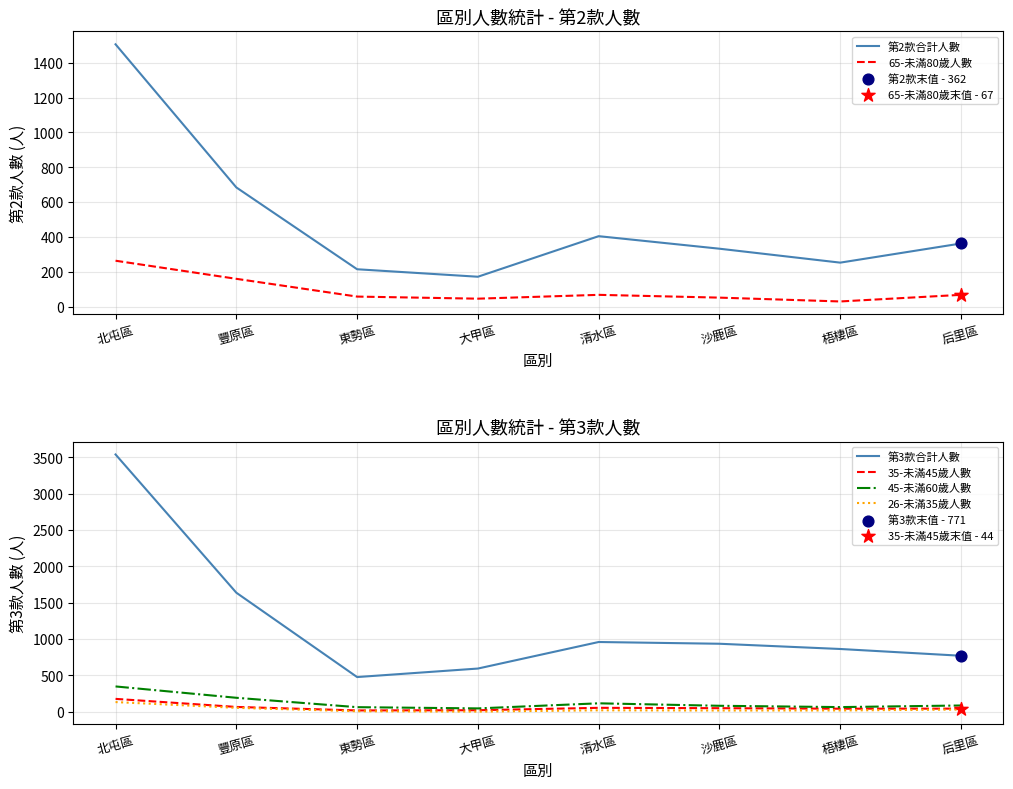

At which category is the sum across all series the highest?

北屯區